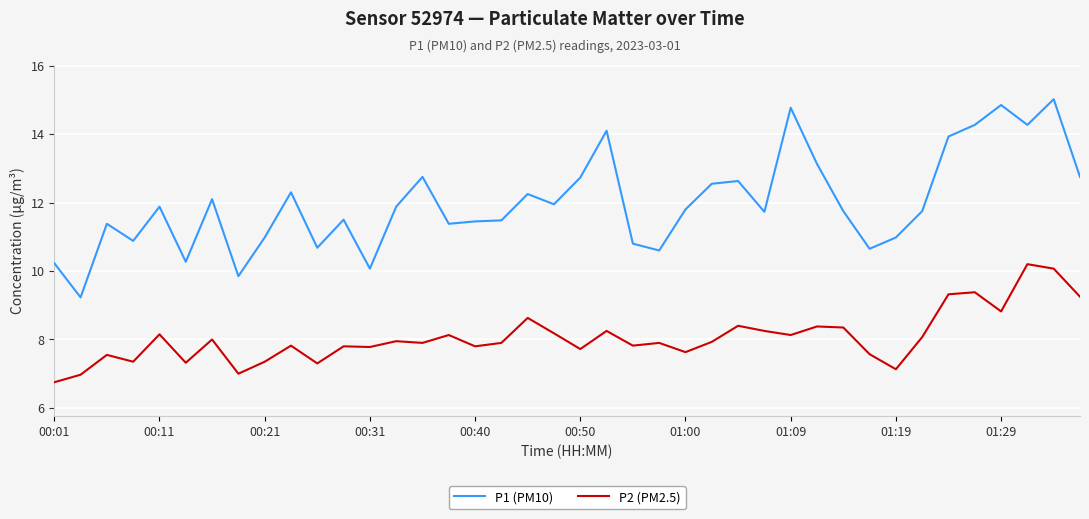

True or false: P2 (PM2.5) and P1 (PM10) cross at least once.

False